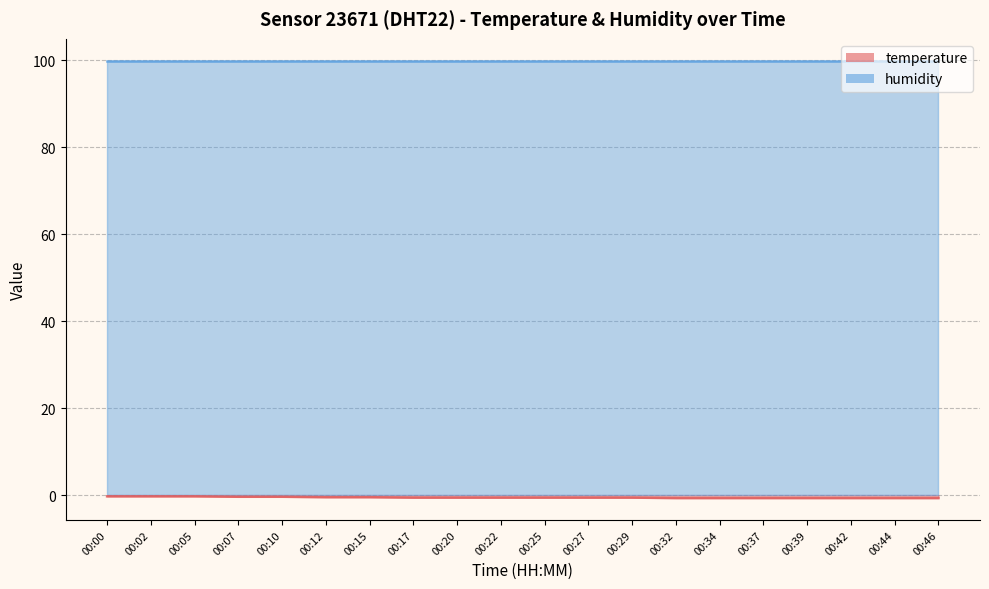

What is the difference between the maximum and minimum values?

0.4